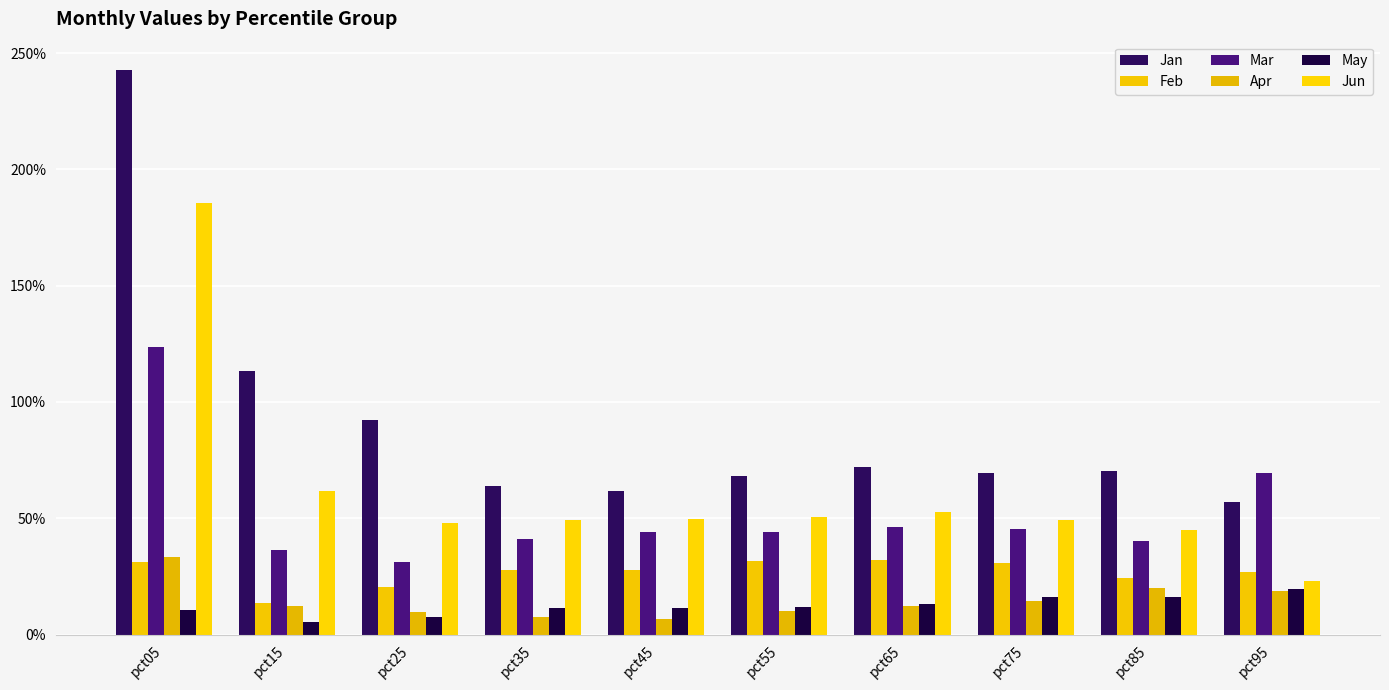

What is the sum of all Apr values?

1.4